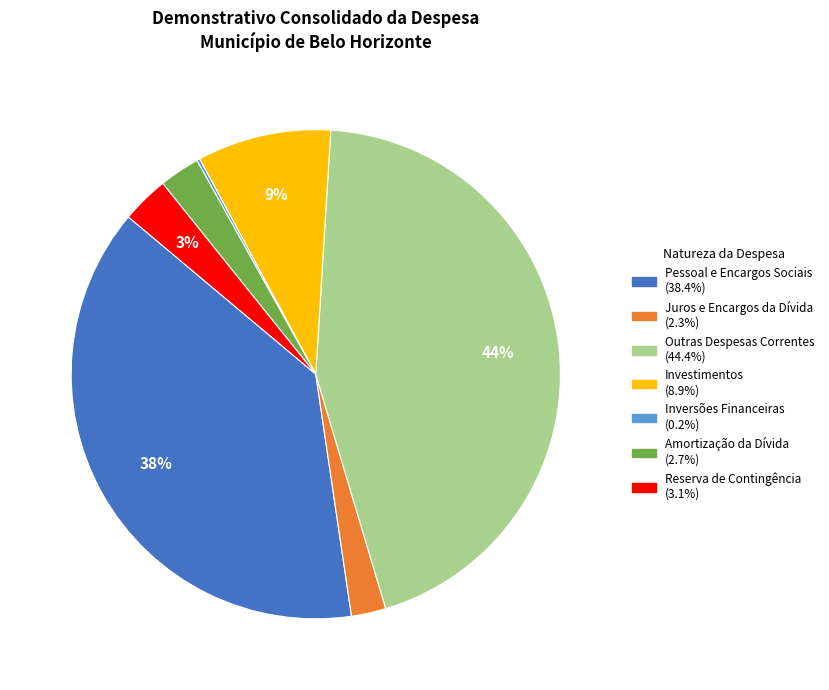

Does any single category account for the majority?

No